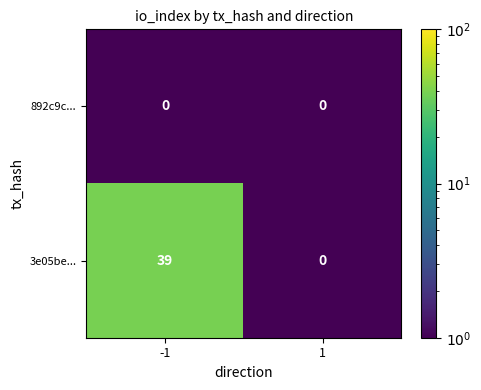

What is the sum of the 3e05be... values at 1 and -1?

39